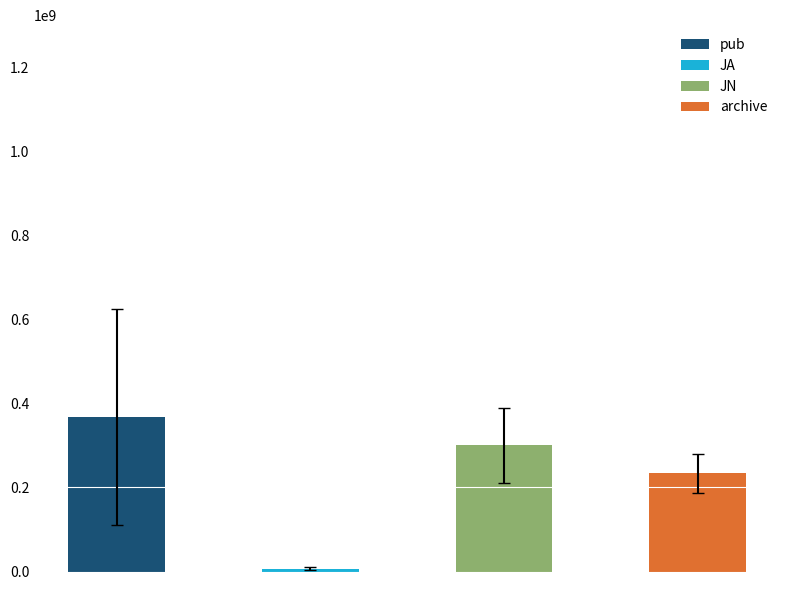

What is the value of the 4th bar from the left?

233380000.0